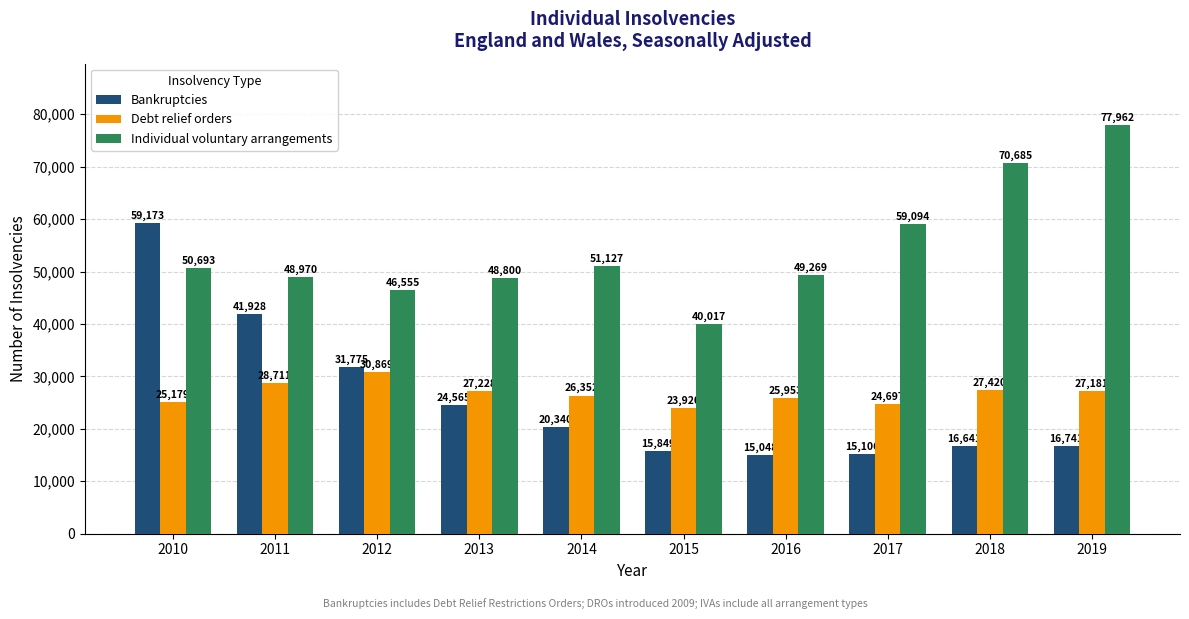

Reading left to right, what are all the values shown in this chart?

Bankruptcies: 59173	41928	31775	24565	20340	15849	15048	15106	16641	16741
Debt relief orders: 25179	28711	30869	27228	26352	23920	25953	24697	27420	27181
Individual voluntary arrangements: 50693	48970	46555	48800	51127	40017	49269	59094	70685	77962